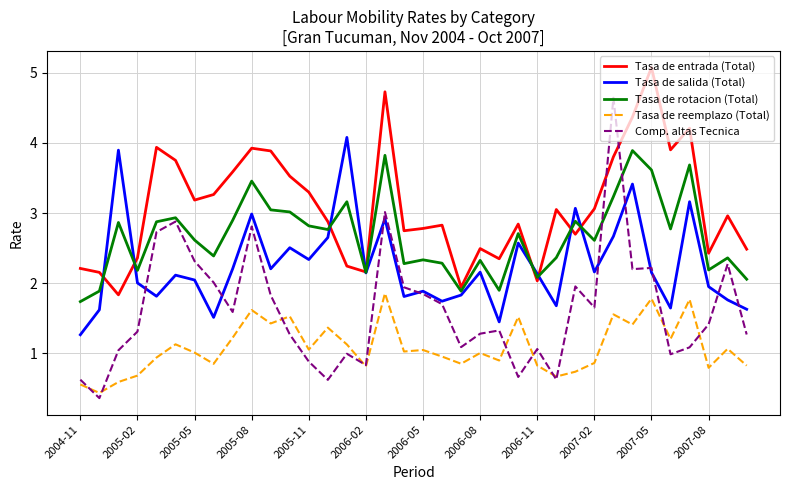

True or false: Tasa de entrada (Total) and Tasa de reemplazo (Total) cross at least once.

False